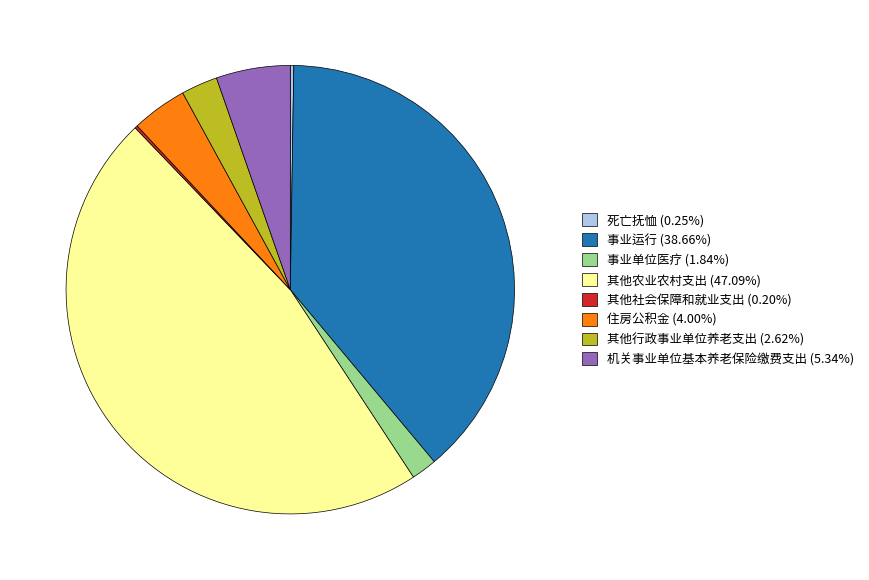

Is the sum of 事业运行 (38.66%) and 其他农业农村支出 (47.09%) greater than half?

Yes